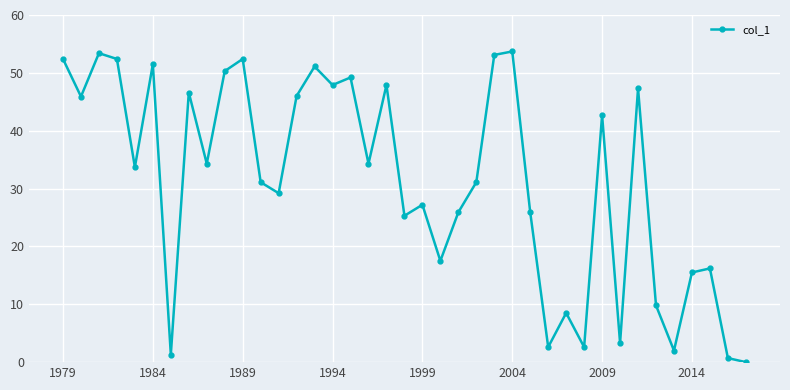

What is the difference between the maximum and minimum values?

53.7